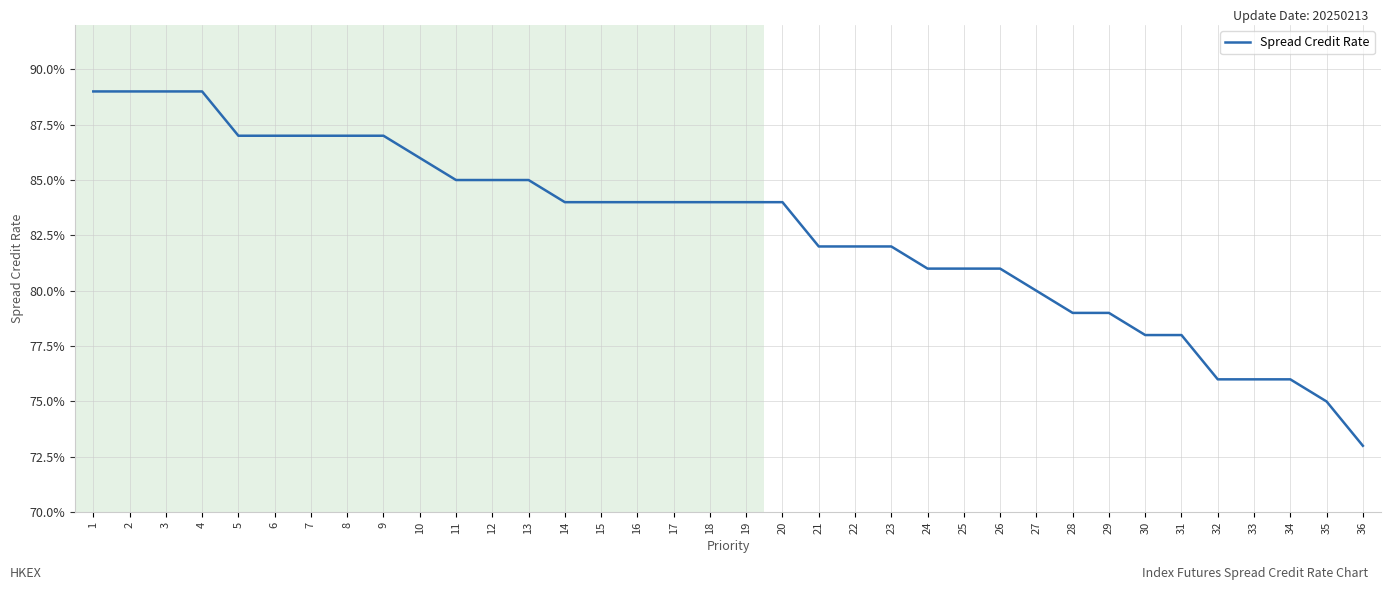

Does the chart have visible grid lines?

Yes